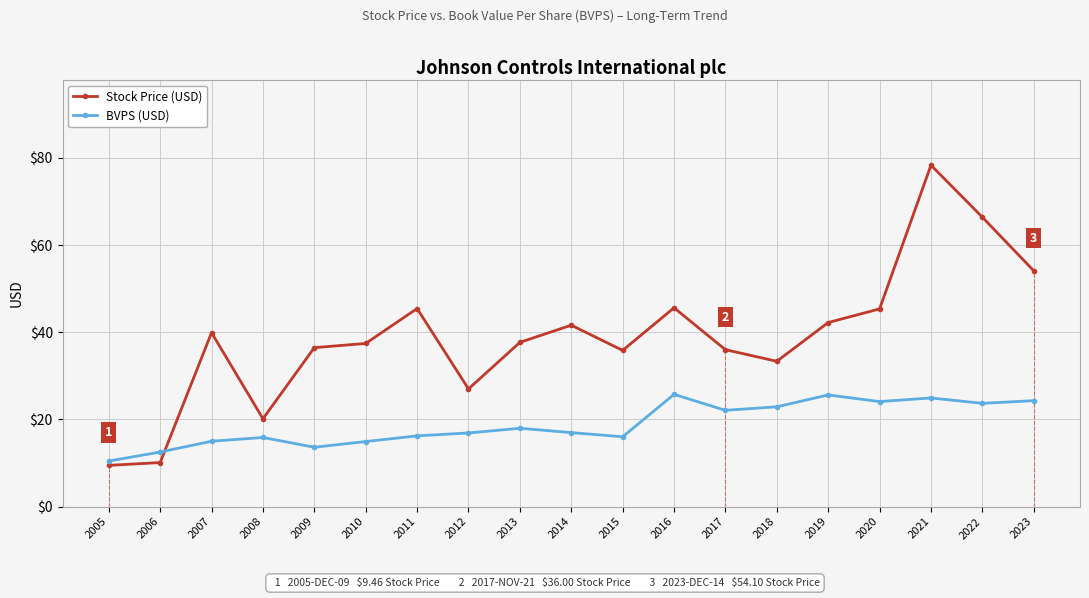

Rank the series at 2006 from highest to lowest value.

BVPS (USD), Stock Price (USD)